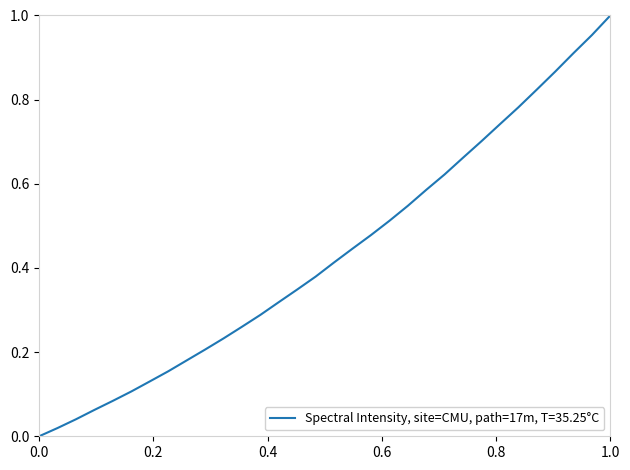

Is this an area chart (filled region under the line)?

No